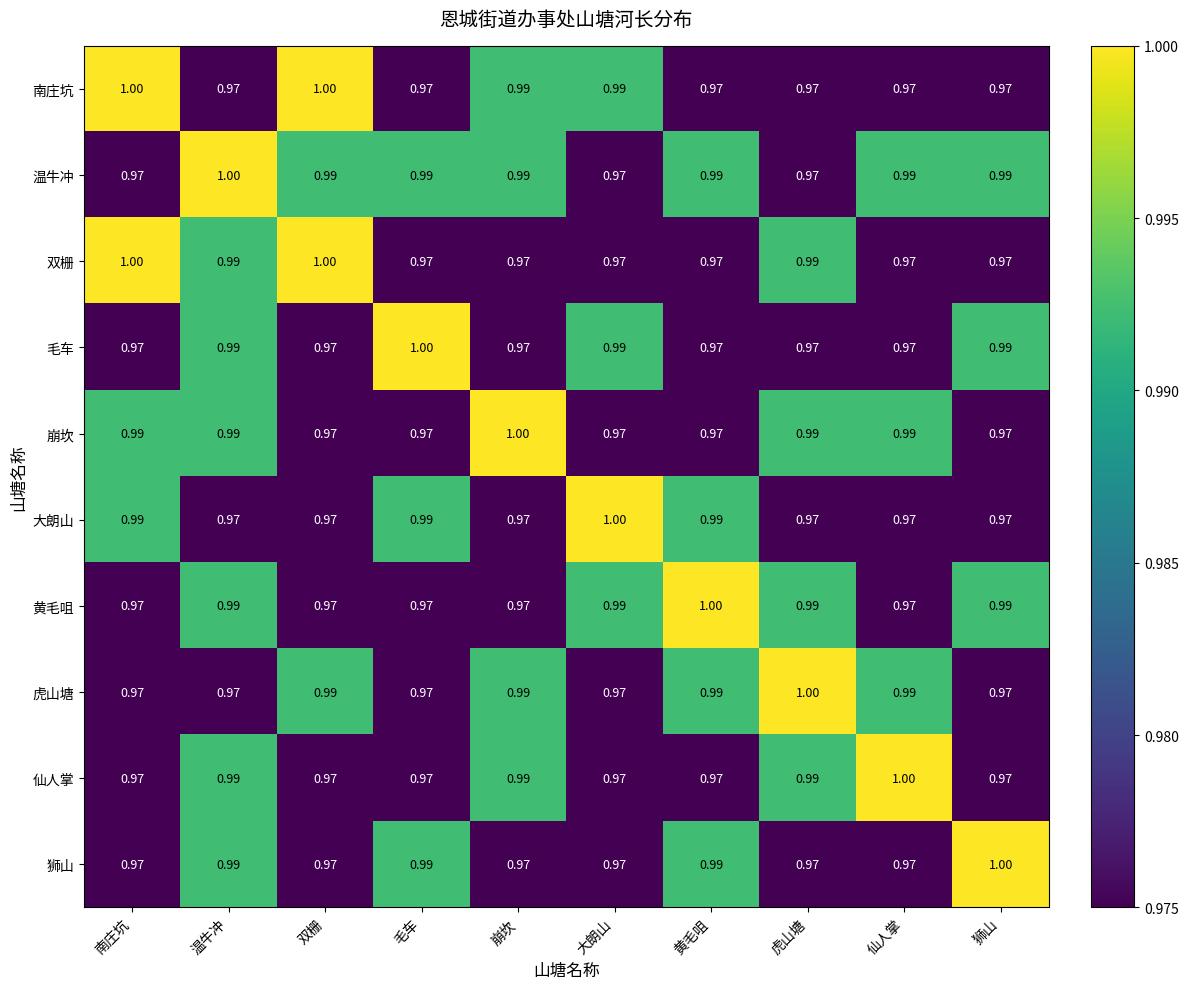

How many data points does each series have?

10